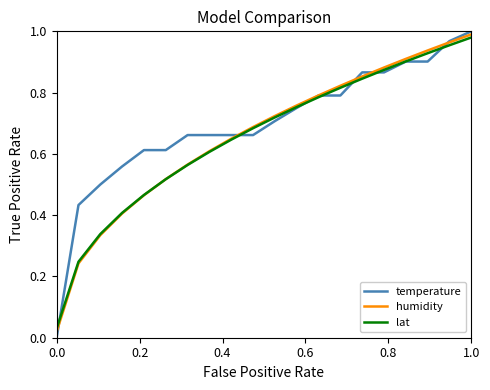

Which series has the largest total across all categories?

temperature